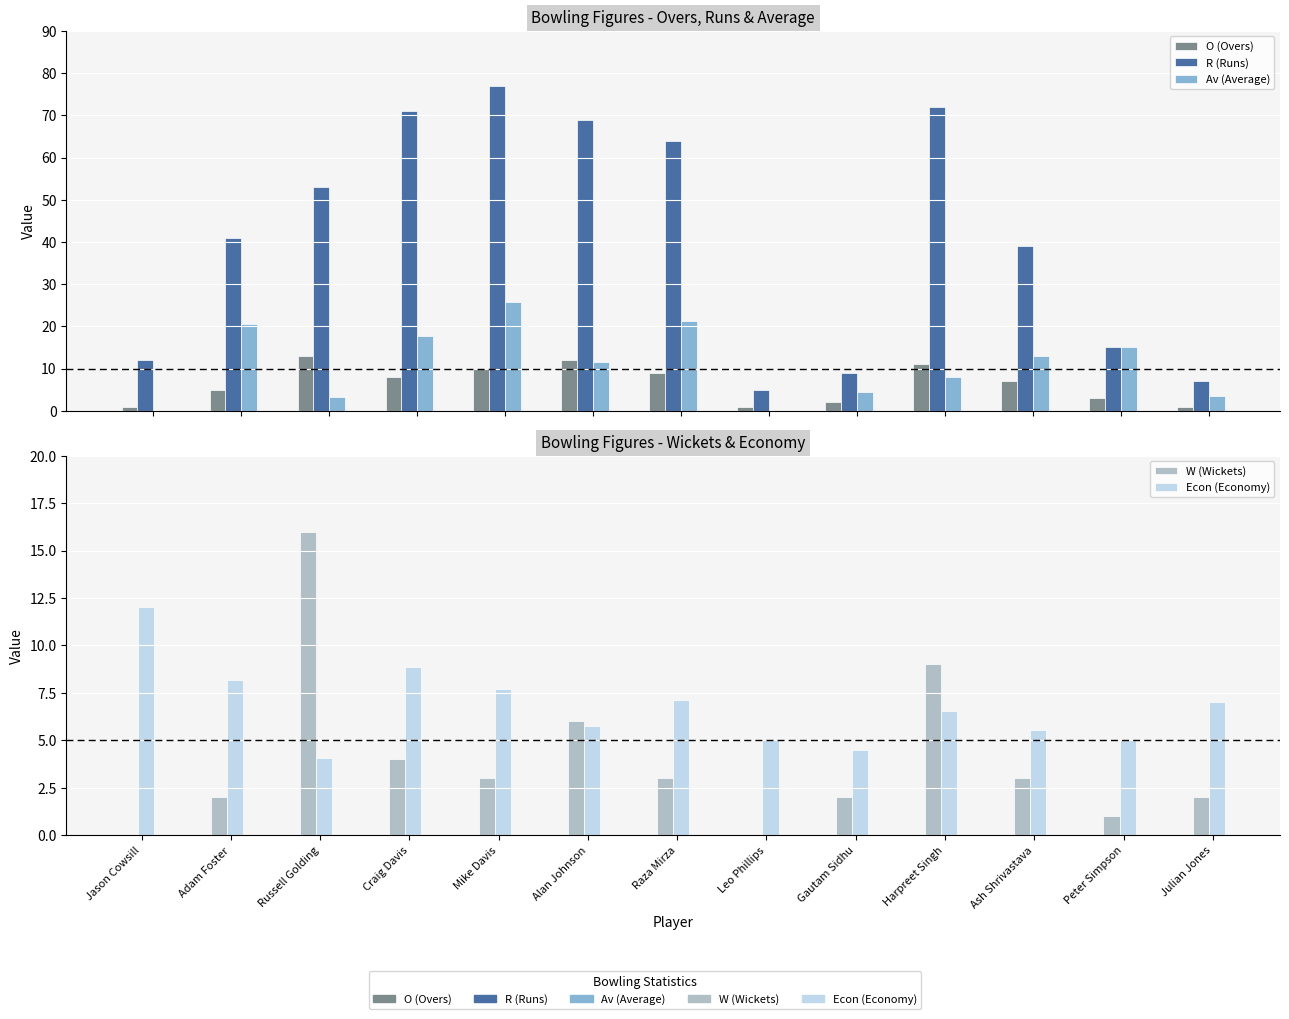

The R (Runs) series shows 69.0 at Alan Johnson. True or false?

True